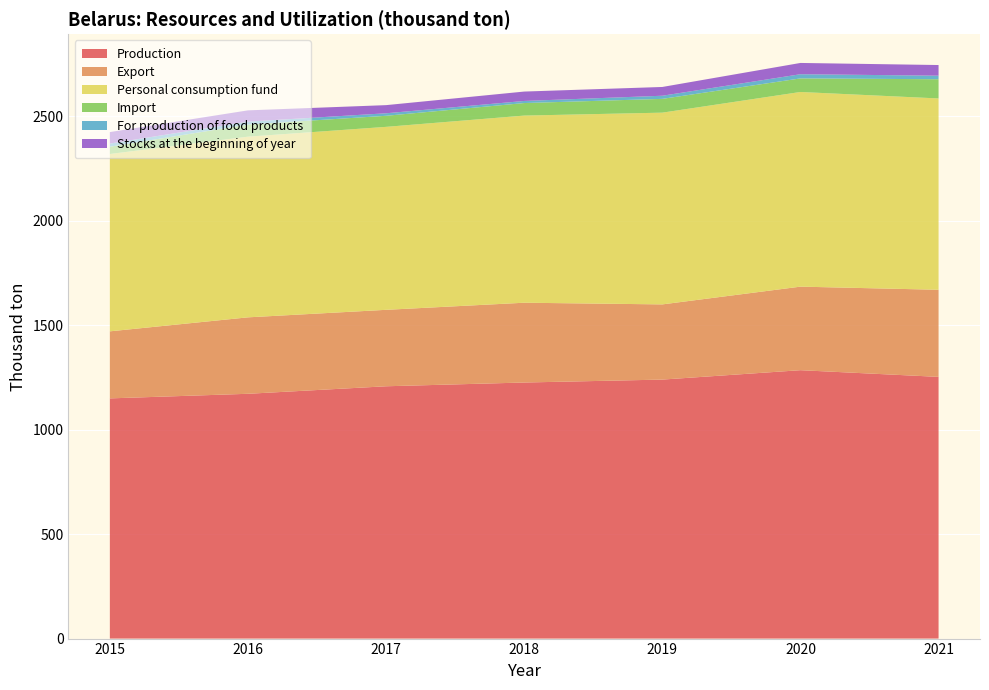

Reading left to right, extract all data points from this chart.

Production: 1150	1172	1208	1226	1240	1285	1253
Export: 321	366	366	382	360	400	417
Personal consumption fund: 849	865	876	896	918	932	916
Import: 35	58	53	60	66	65	92
For production of food products: 15	14	12	10	15	20	17
Stocks at the beginning of year: 55	54	39	45	42	54	51